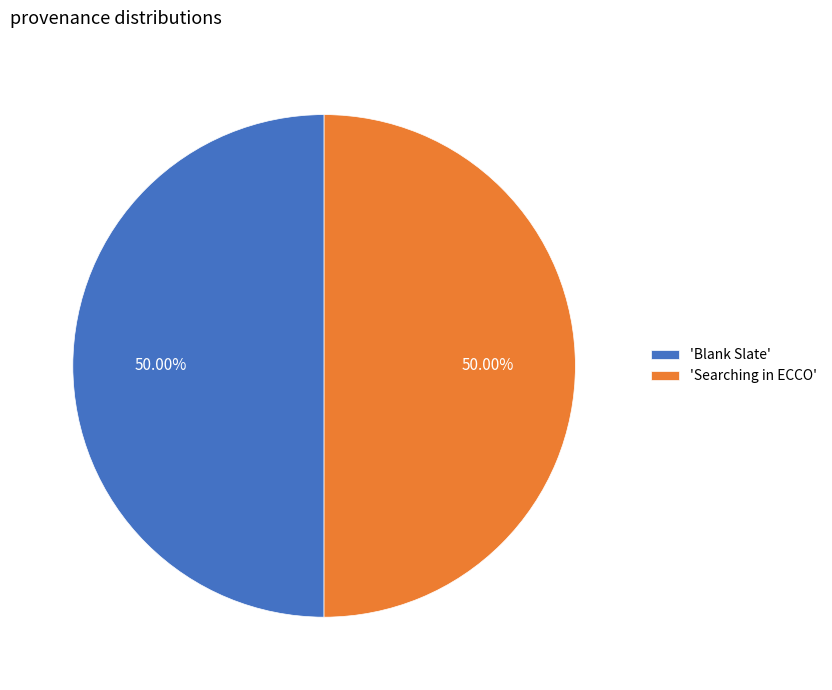

What is the ratio of the value at 'Searching in ECCO' to the value at 'Blank Slate'?

1.0